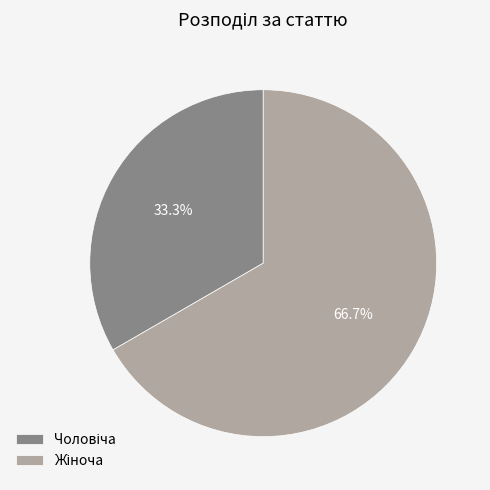

Is there a majority slice in this chart?

Yes